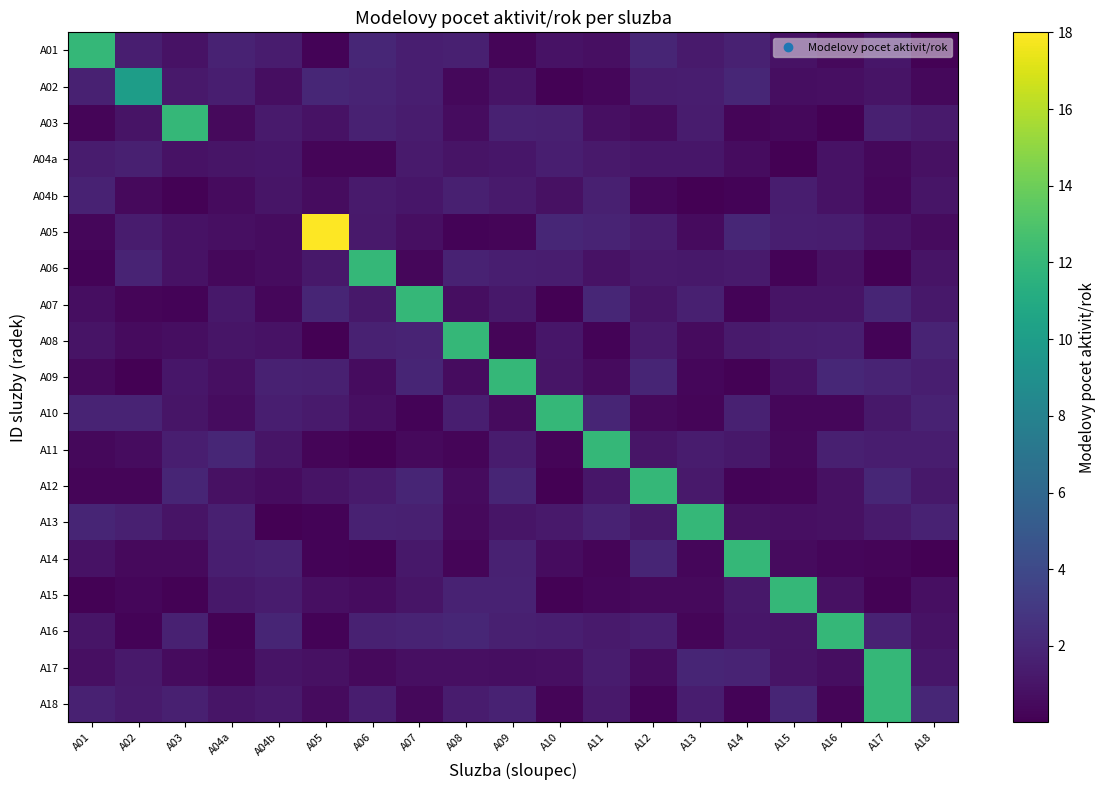

At which category is the sum across all series the highest?

A17